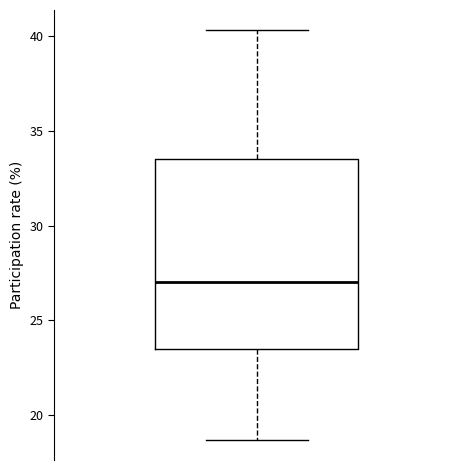

Where is the lower edge of the box on the y-axis? The values are not printed on the chart, so give them approximately, as read against the axis.

23.5